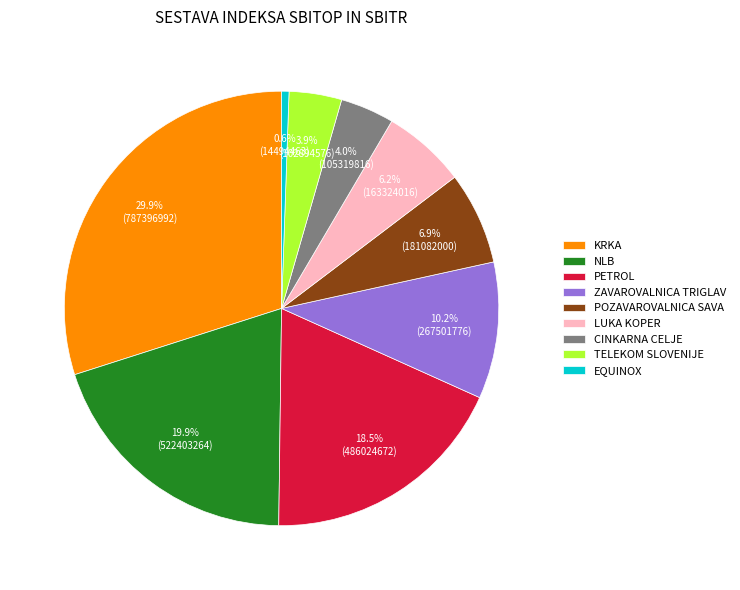

What percentage is NOT represented by ZAVAROVALNICA TRIGLAV?

89.8%